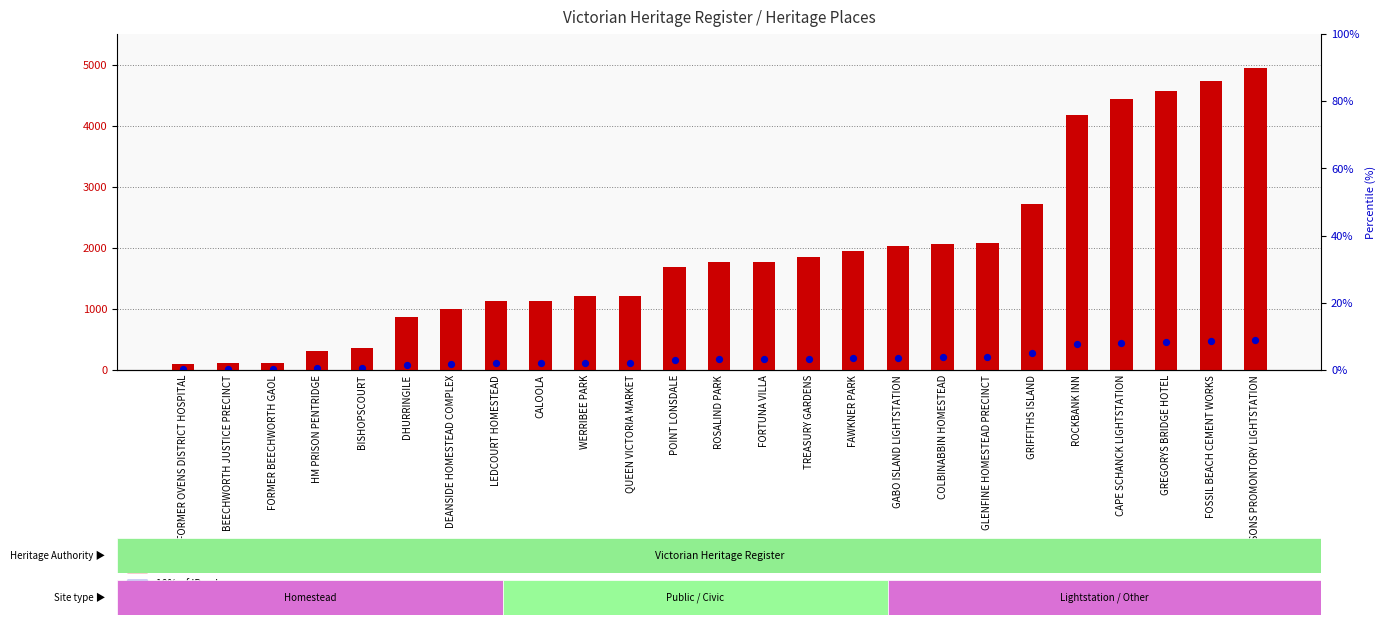

At which category is the sum across all series the highest?

WILSONS PROMONTORY LIGHTSTATION